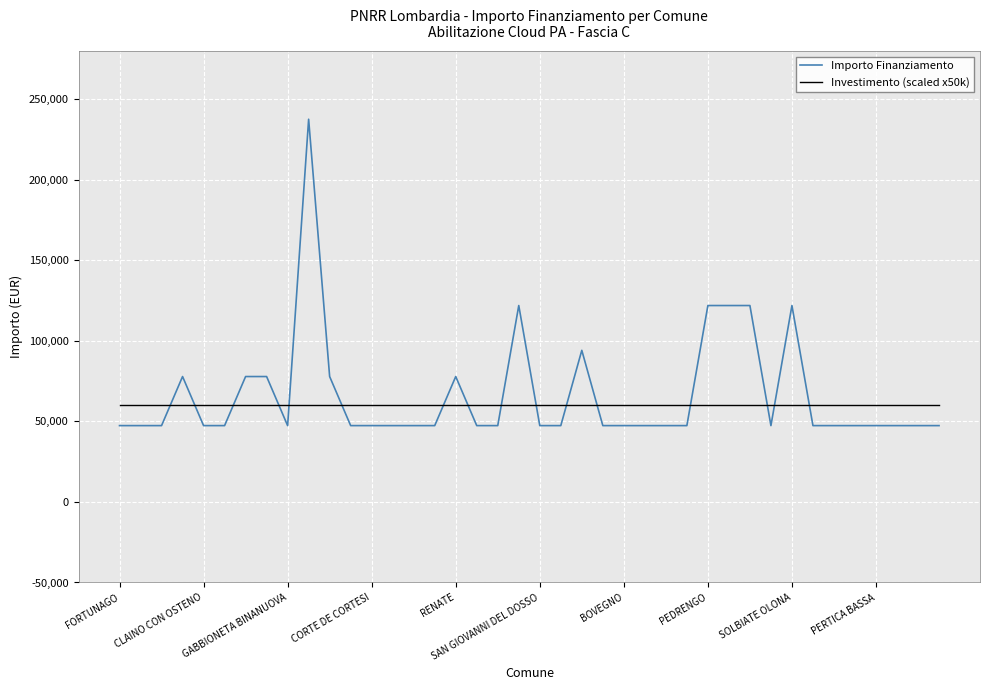

At how many categories does at least one series exceed 153430?

1